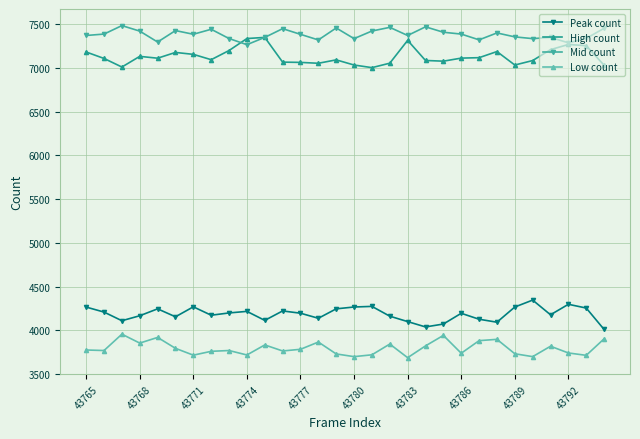

What is the value of the Low count point at the 20th from the left?

3821